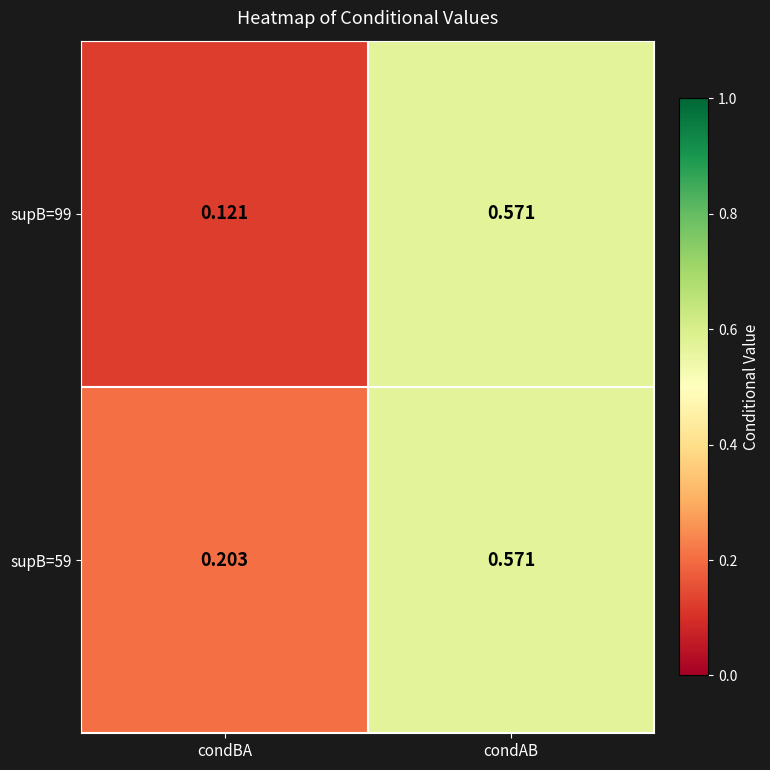

Is the value of supB=59 at condBA greater than the value of supB=99 at condBA?

Yes